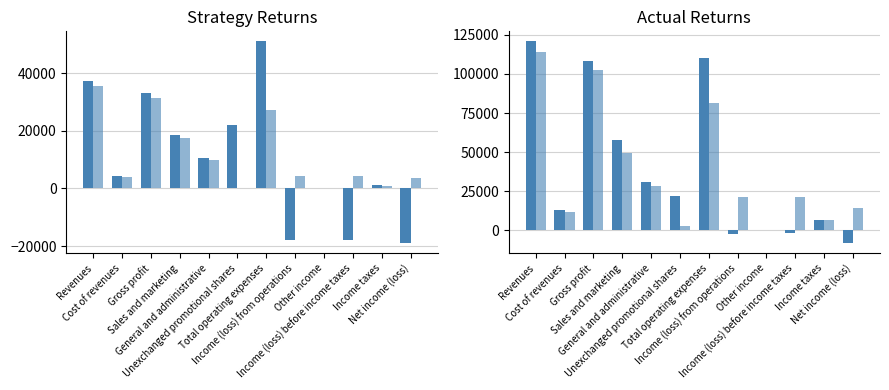

How many data points in 9 Months Ended Sep. 30, 2012 are above 21350?

5